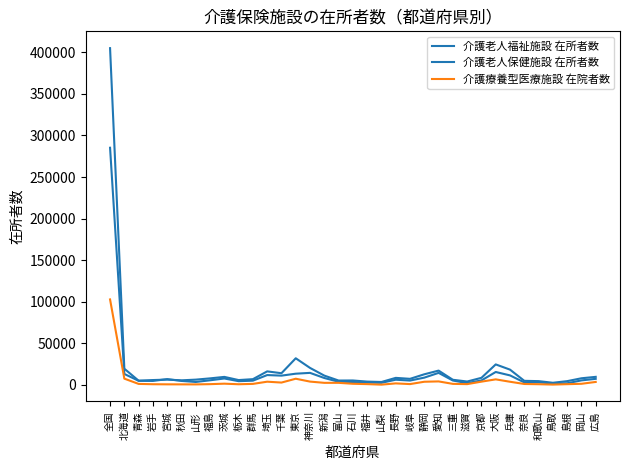

Does the chart display data point markers on the line(s)?

No